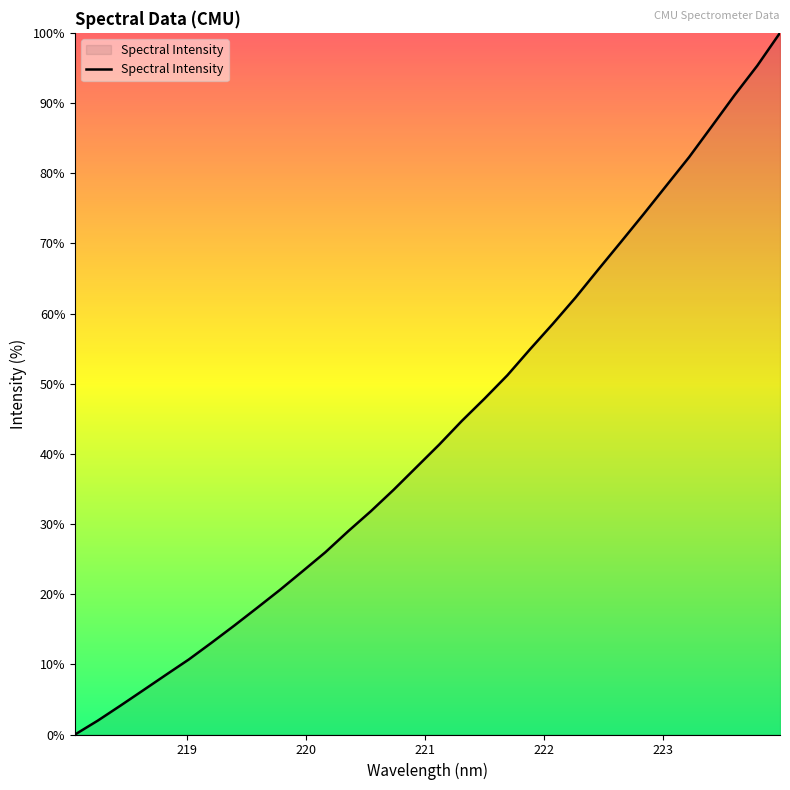

True or false: the data has more than 2 interior local peaks.

False